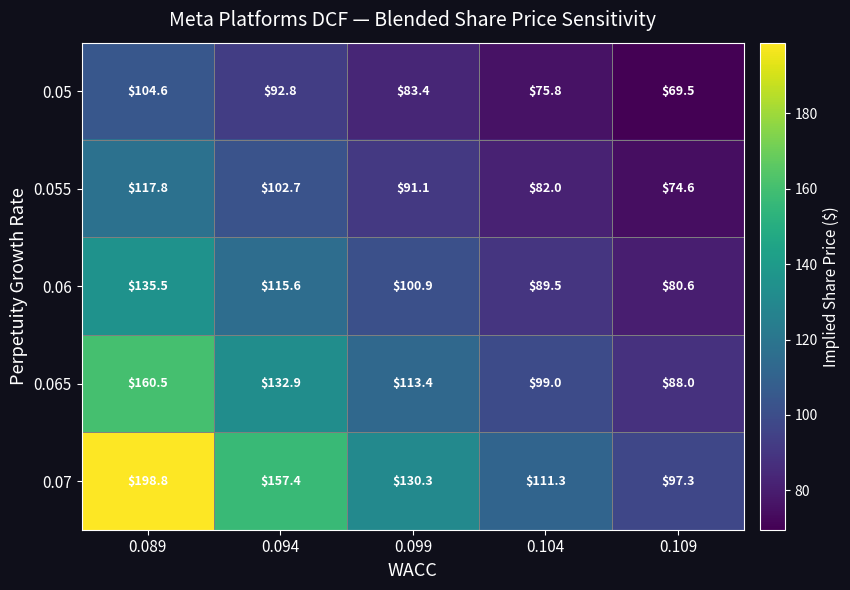

Where does the 0.065 series first go above 113?

0.089